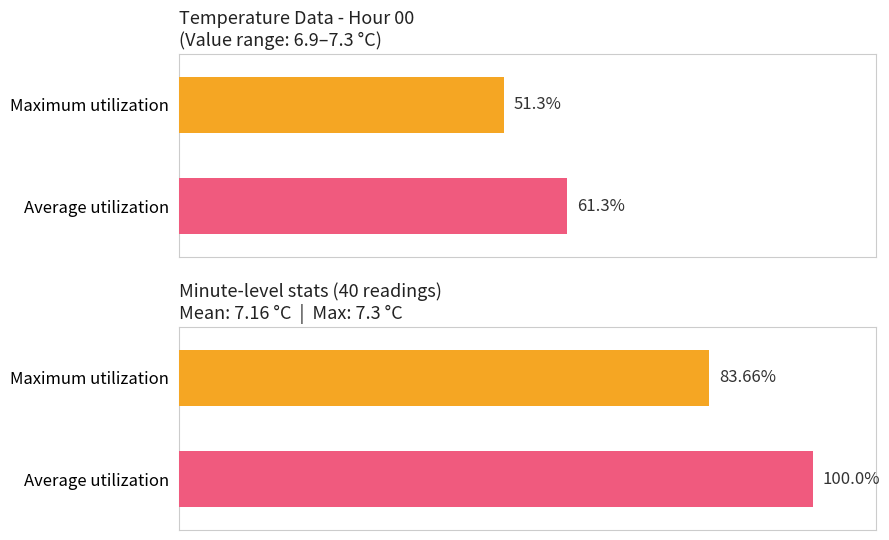

Between 2 and 15, which series saw the biggest shift?

Average utilization